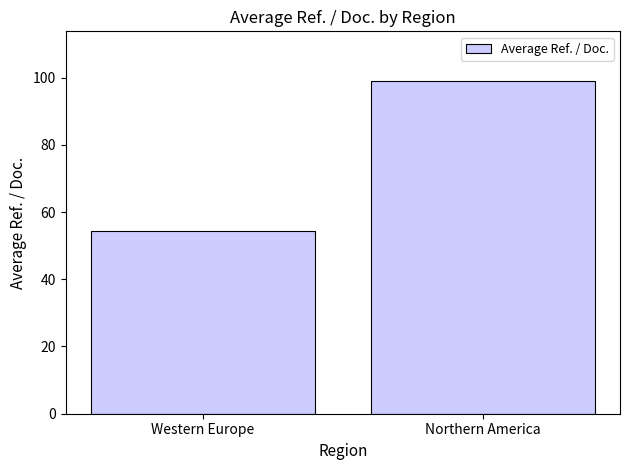

Count the number of categories in the chart.

2